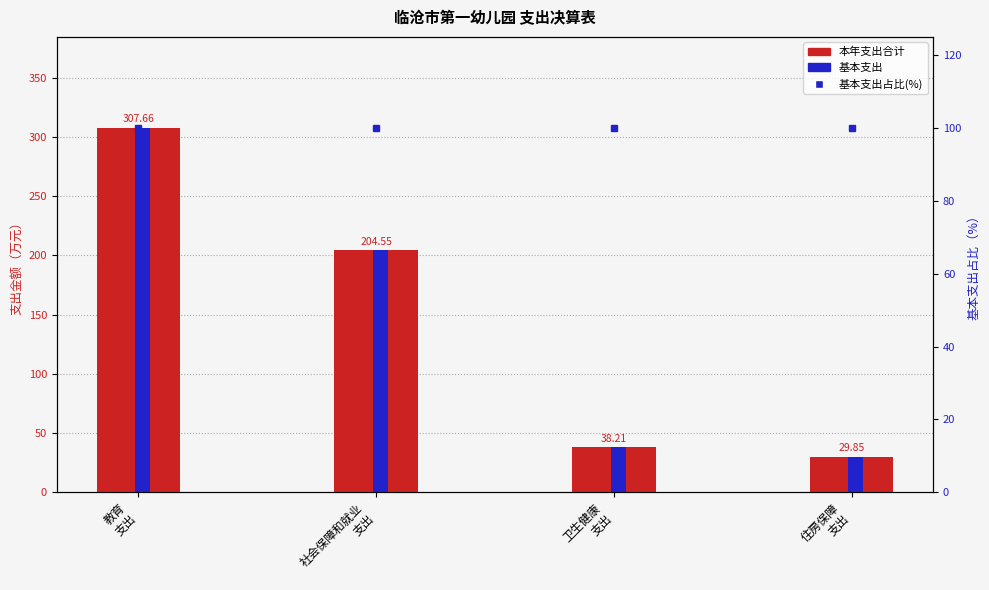

Which category has the lowest value across all series?

住房保障
支出